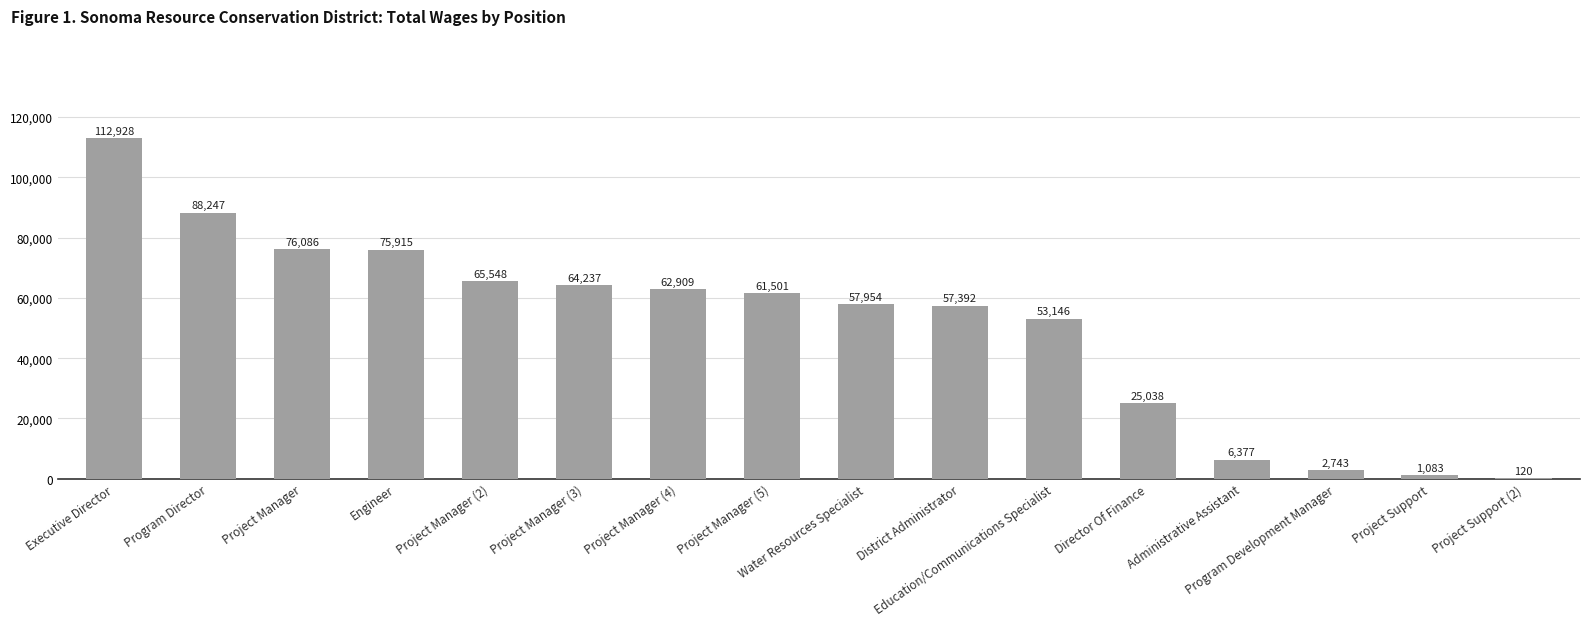

At which category does the chart reach its peak across all series?

Executive Director